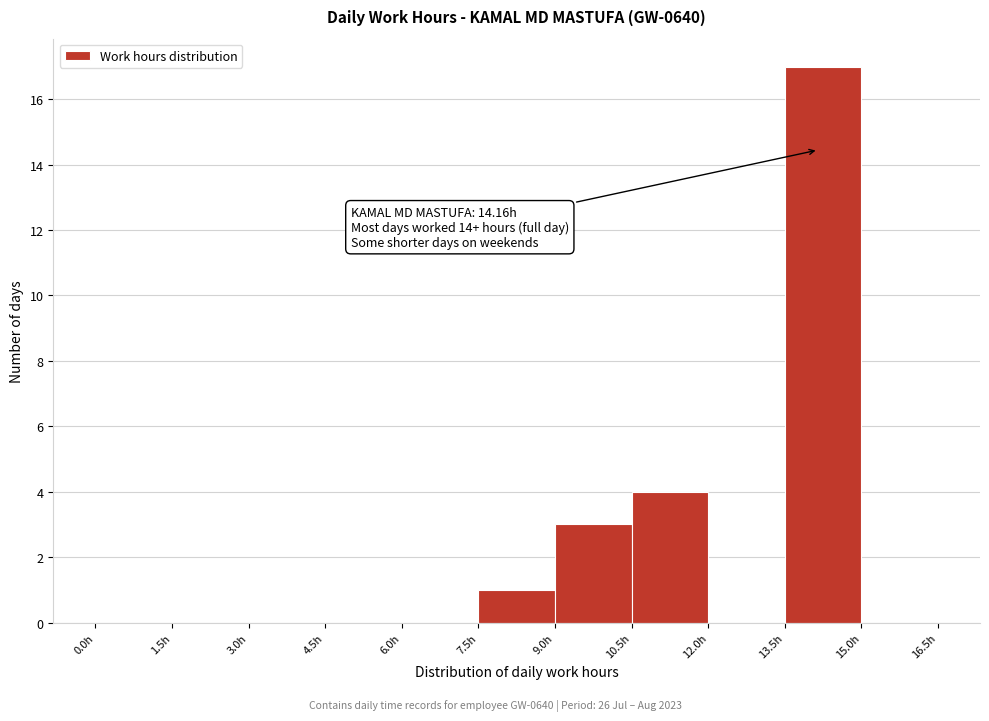

Over which range of the x-axis is the bar tallest?

13.5 to 15.0